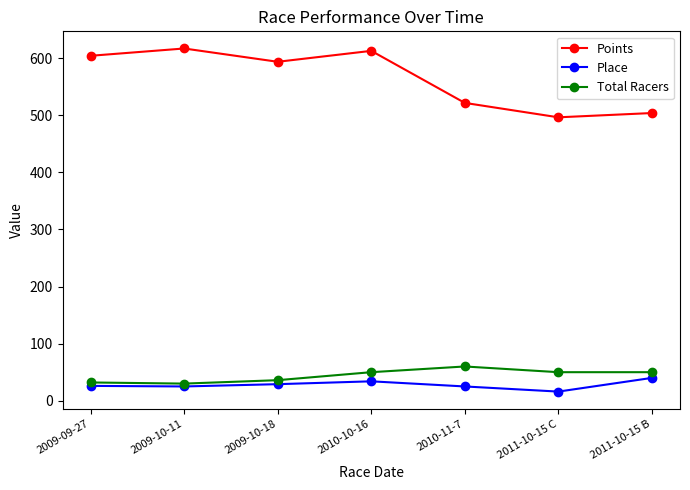

True or false: Total Racers and Points intersect in this chart.

False